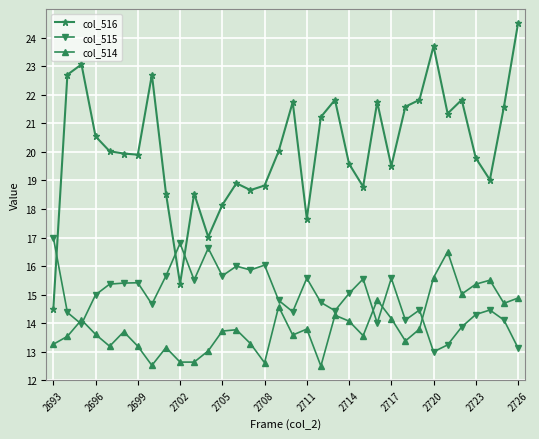

What is the average value of the col_516 series?

20.1